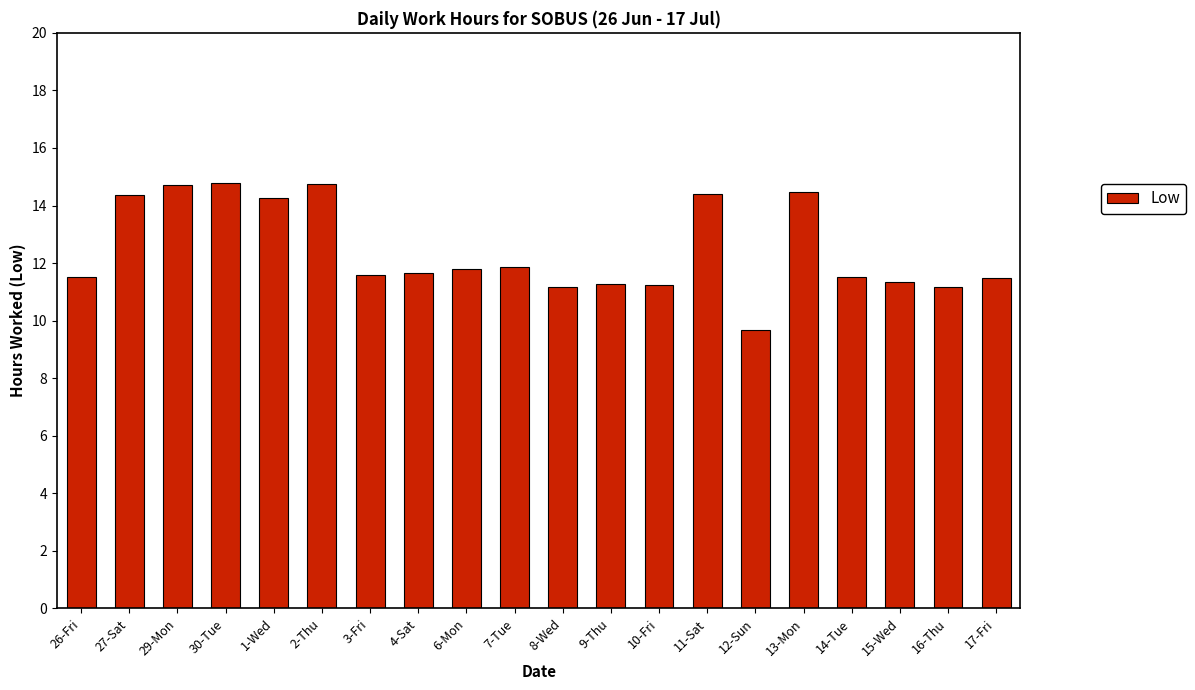

What is the sum of the values at 11-Sat and 10-Fri?

25.6